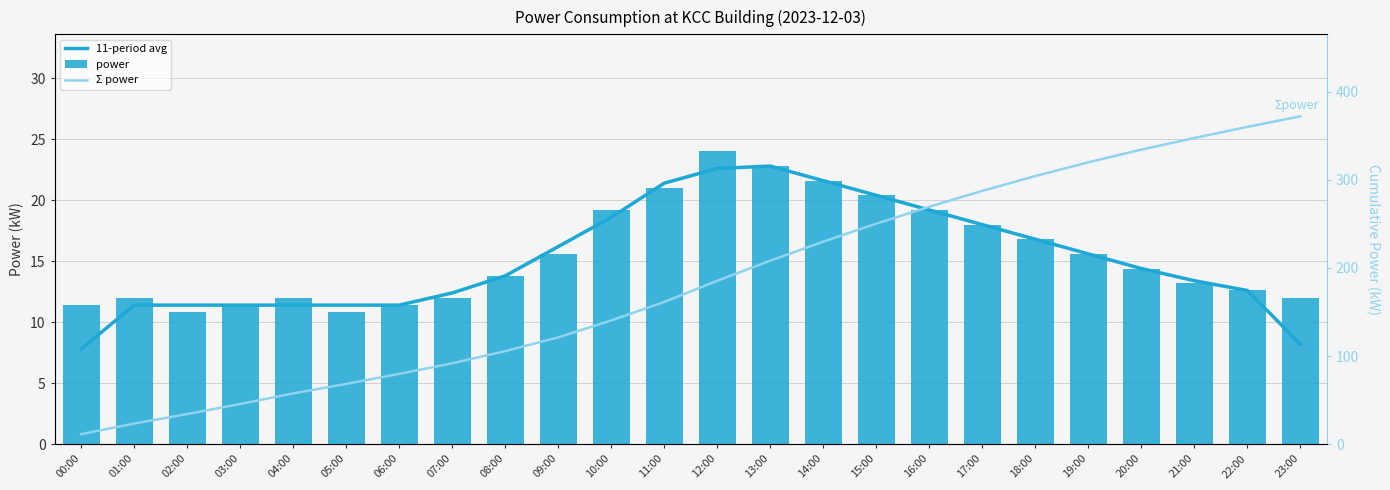

At which category does the chart reach its peak across all series?

23:00